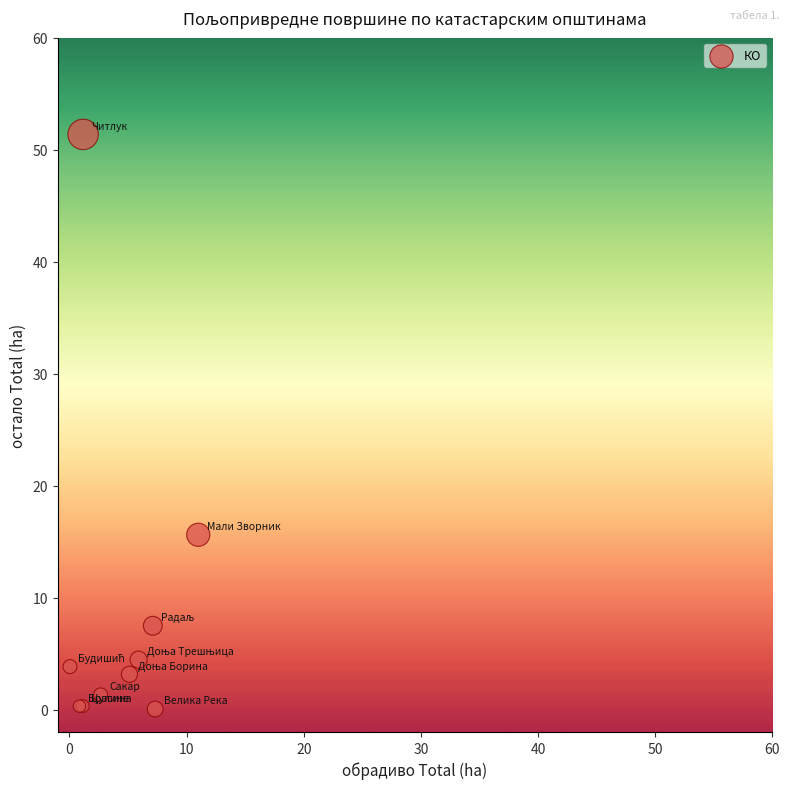

What Y value in the scatter plot is closest to 25?

15.6